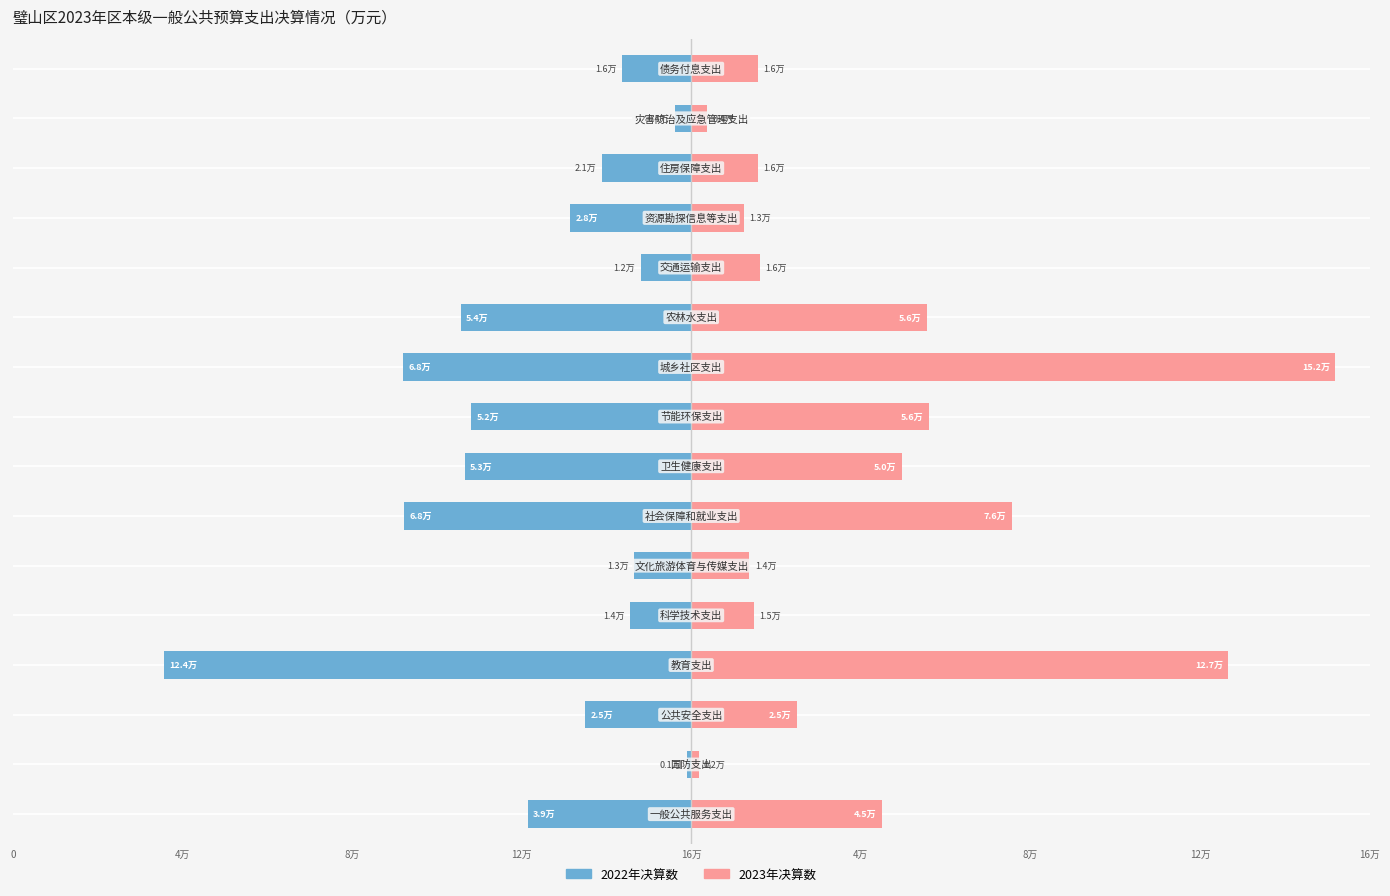

Rank the series by their maximum value, from highest to lowest.

2023年决算数, 2022年决算数